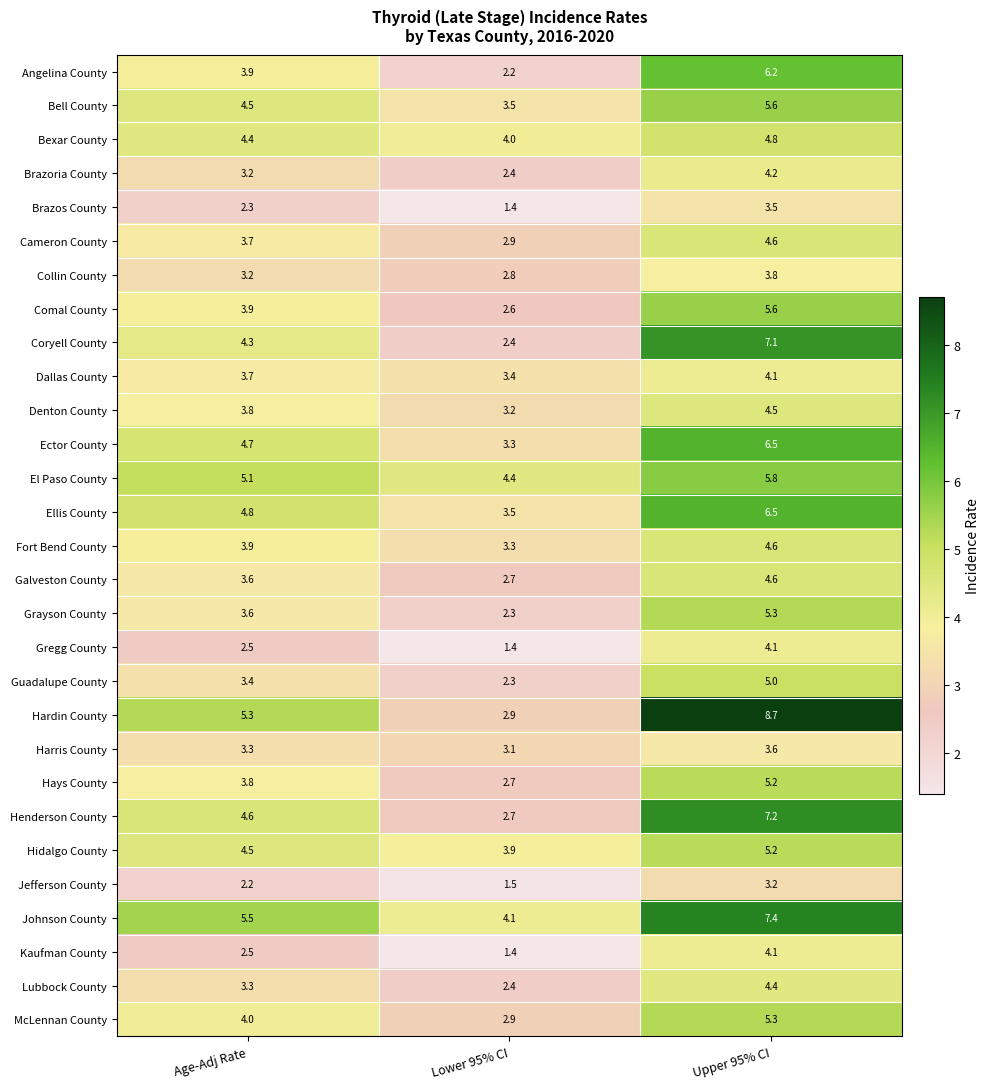

How many data points in Bell County are less than 4?

1